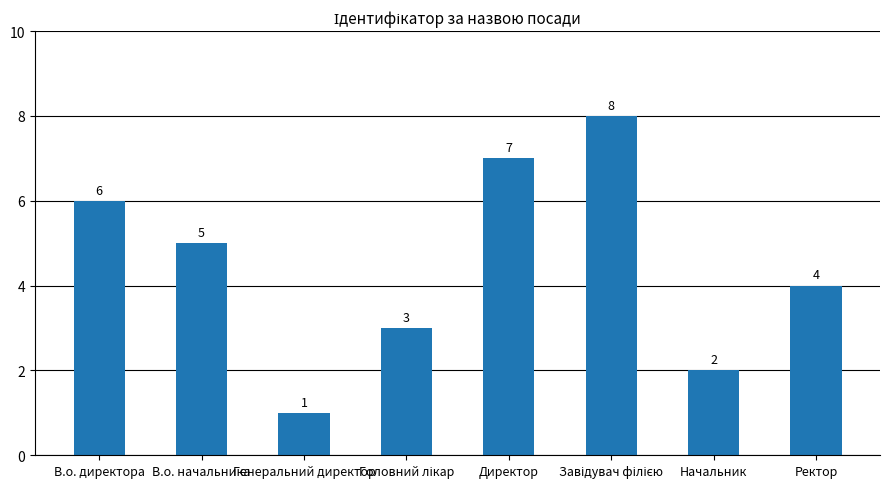

What is the sum of all values?

36